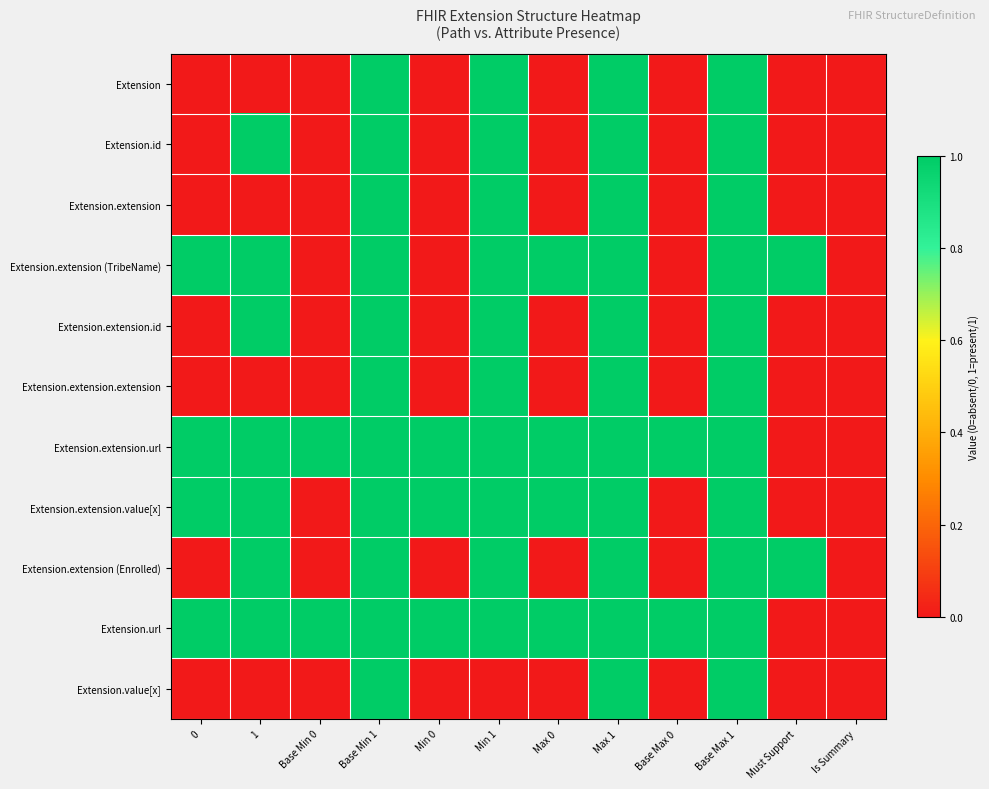

Reading right to left, extract all data points from this chart.

Extension: Is Summary=0	Must Support=0	Base Max 1=1	Base Max 0=0	Max 1=1	Max 0=0	Min 1=1	Min 0=0	Base Min 1=1	Base Min 0=0	1=0	0=0
Extension.id: Is Summary=0	Must Support=0	Base Max 1=1	Base Max 0=0	Max 1=1	Max 0=0	Min 1=1	Min 0=0	Base Min 1=1	Base Min 0=0	1=1	0=0
Extension.extension: Is Summary=0	Must Support=0	Base Max 1=1	Base Max 0=0	Max 1=1	Max 0=0	Min 1=1	Min 0=0	Base Min 1=1	Base Min 0=0	1=0	0=0
Extension.extension (TribeName): Is Summary=0	Must Support=1	Base Max 1=1	Base Max 0=0	Max 1=1	Max 0=1	Min 1=1	Min 0=0	Base Min 1=1	Base Min 0=0	1=1	0=1
Extension.extension.id: Is Summary=0	Must Support=0	Base Max 1=1	Base Max 0=0	Max 1=1	Max 0=0	Min 1=1	Min 0=0	Base Min 1=1	Base Min 0=0	1=1	0=0
Extension.extension.extension: Is Summary=0	Must Support=0	Base Max 1=1	Base Max 0=0	Max 1=1	Max 0=0	Min 1=1	Min 0=0	Base Min 1=1	Base Min 0=0	1=0	0=0
Extension.extension.url: Is Summary=0	Must Support=0	Base Max 1=1	Base Max 0=1	Max 1=1	Max 0=1	Min 1=1	Min 0=1	Base Min 1=1	Base Min 0=1	1=1	0=1
Extension.extension.value[x]: Is Summary=0	Must Support=0	Base Max 1=1	Base Max 0=0	Max 1=1	Max 0=1	Min 1=1	Min 0=1	Base Min 1=1	Base Min 0=0	1=1	0=1
Extension.extension (Enrolled): Is Summary=0	Must Support=1	Base Max 1=1	Base Max 0=0	Max 1=1	Max 0=0	Min 1=1	Min 0=0	Base Min 1=1	Base Min 0=0	1=1	0=0
Extension.url: Is Summary=0	Must Support=0	Base Max 1=1	Base Max 0=1	Max 1=1	Max 0=1	Min 1=1	Min 0=1	Base Min 1=1	Base Min 0=1	1=1	0=1
Extension.value[x]: Is Summary=0	Must Support=0	Base Max 1=1	Base Max 0=0	Max 1=1	Max 0=0	Min 1=0	Min 0=0	Base Min 1=1	Base Min 0=0	1=0	0=0